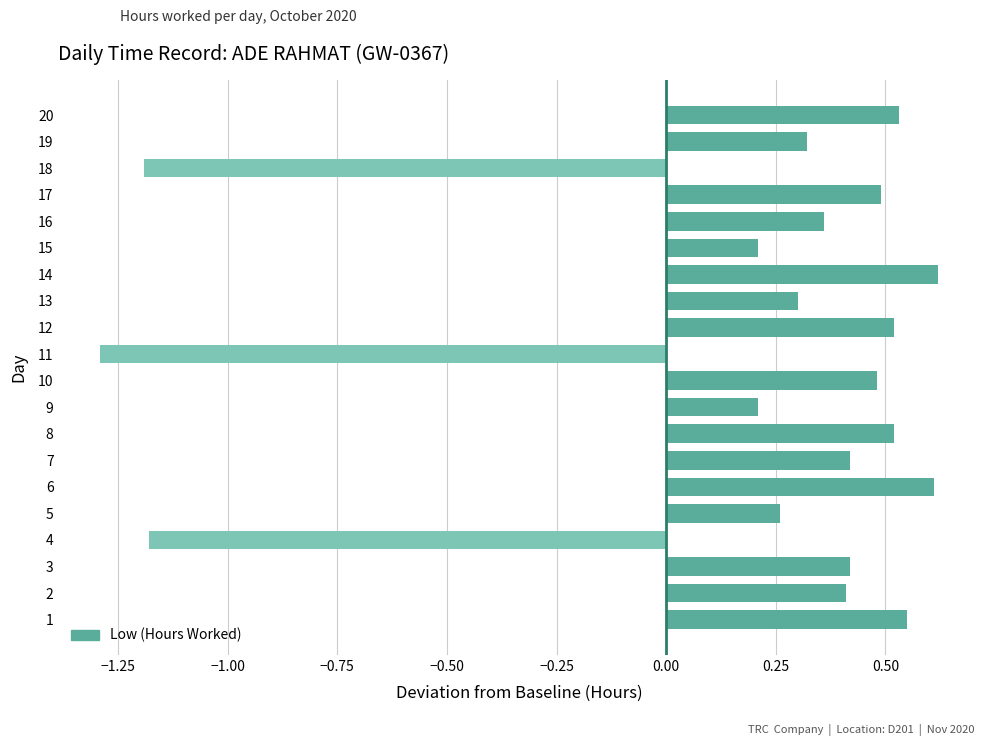

Are the bars horizontal?

Yes